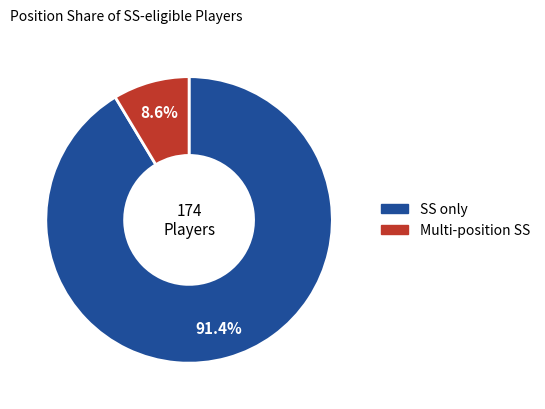

Is there a majority slice in this chart?

Yes